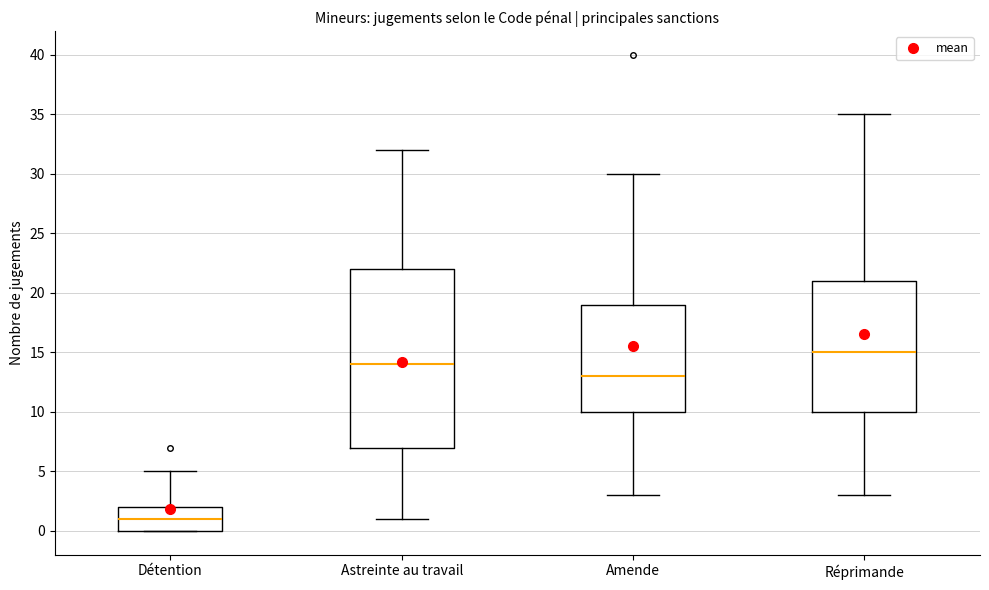

Which box has the highest median line?

Réprimande